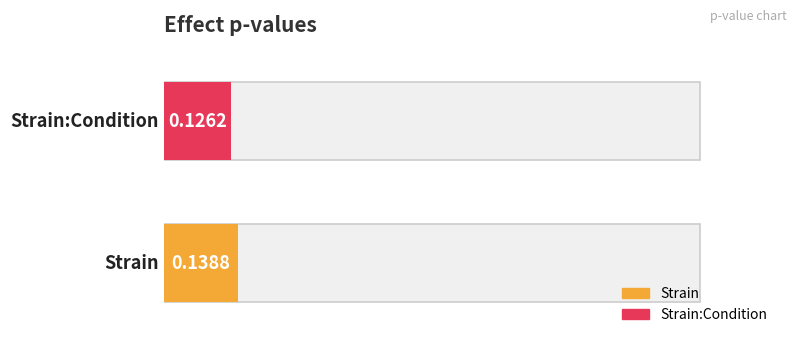

Reading left to right, transcribe all the data shown in this chart.

Strain=0.1	Strain:Condition=0.1